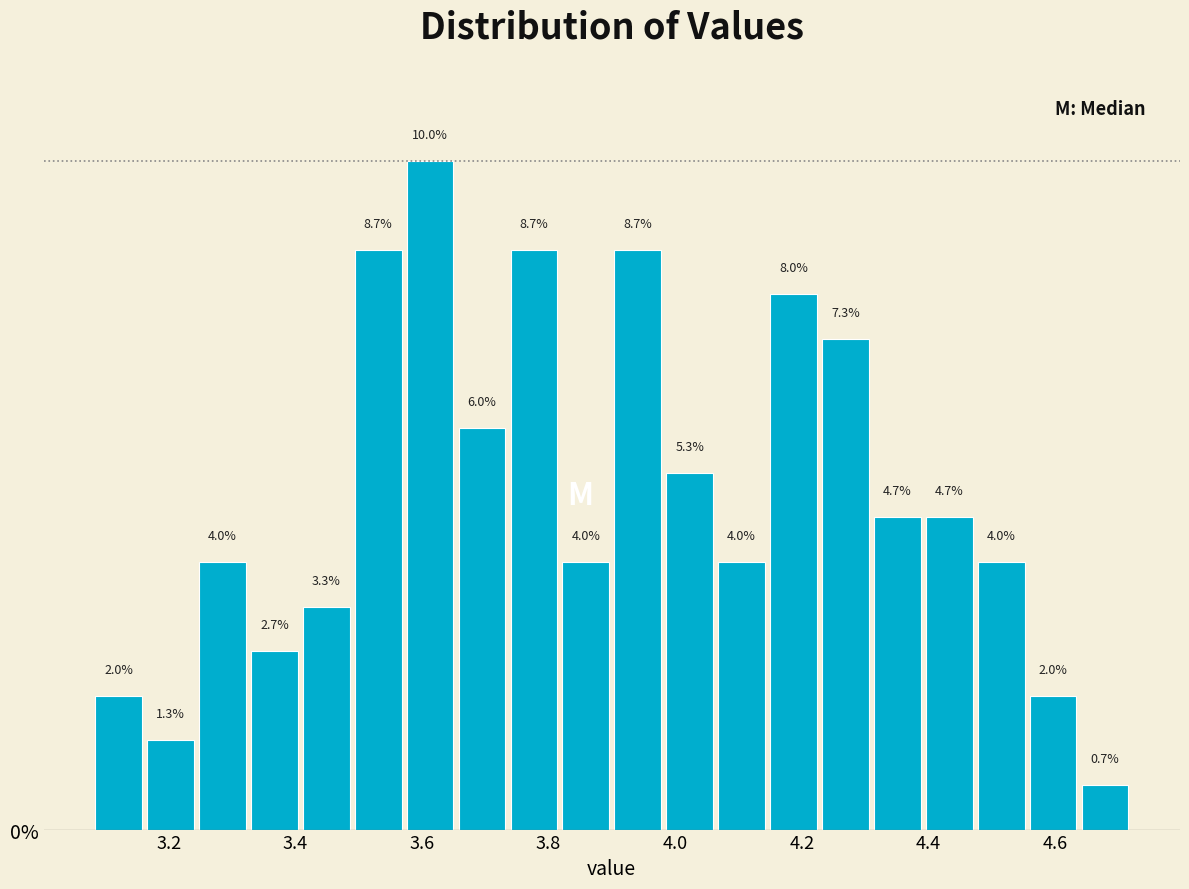

Reading left to right, transcribe this chart: for each bar, give the range it covers on the x-axis and its height. The bar edges are not printed on the chart, so give them approximately, as read against the axis.

3.080 to 3.162: 2.0
3.162 to 3.244: 1.3
3.244 to 3.326: 4.0
3.326 to 3.408: 2.7
3.408 to 3.490: 3.3
3.490 to 3.572: 8.7
3.572 to 3.654: 10.0
3.654 to 3.736: 6.0
3.736 to 3.818: 8.7
3.818 to 3.900: 4.0
3.900 to 3.982: 8.7
3.982 to 4.064: 5.3
4.064 to 4.146: 4.0
4.146 to 4.228: 8.0
4.228 to 4.310: 7.3
4.310 to 4.392: 4.7
4.392 to 4.474: 4.7
4.474 to 4.556: 4.0
4.556 to 4.638: 2.0
4.638 to 4.720: 0.7